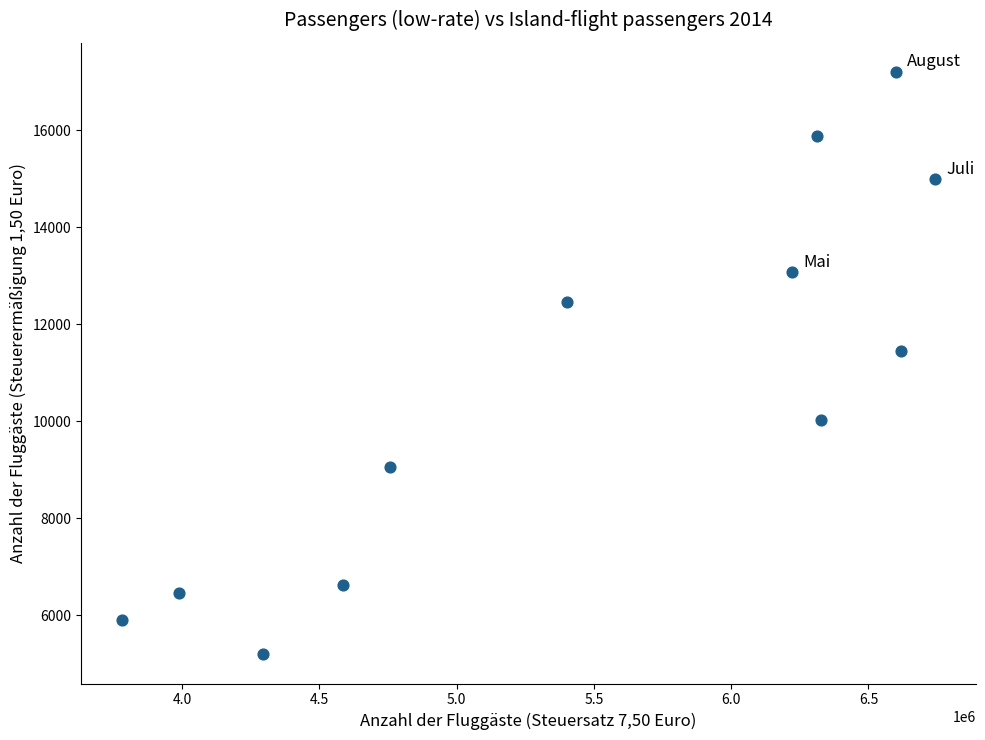

What Y value in the scatter plot is closest to 11196?

11446